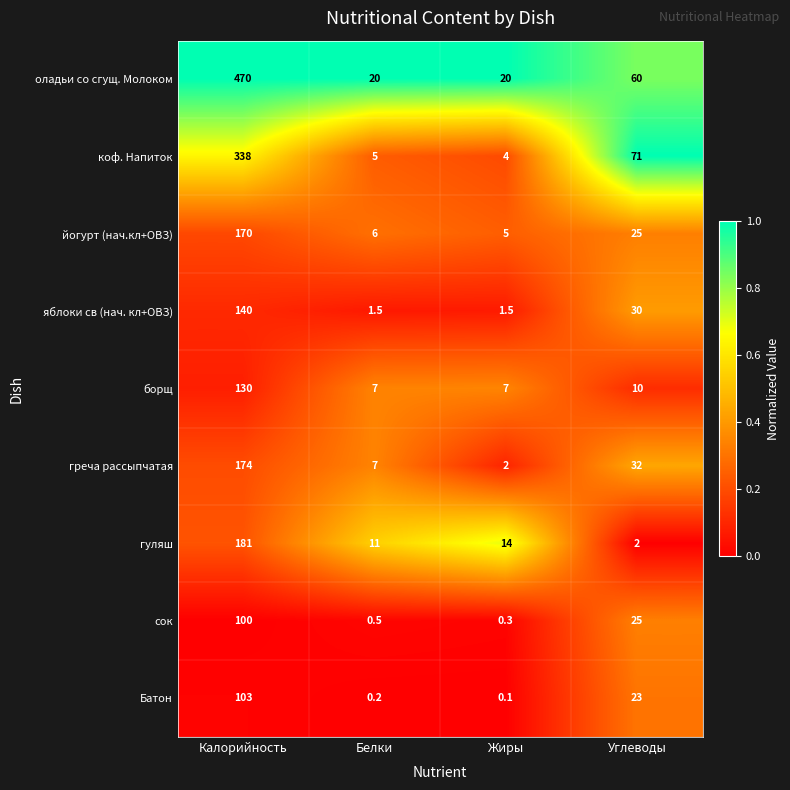

Which category has the lowest value in the Батон series?

Жиры